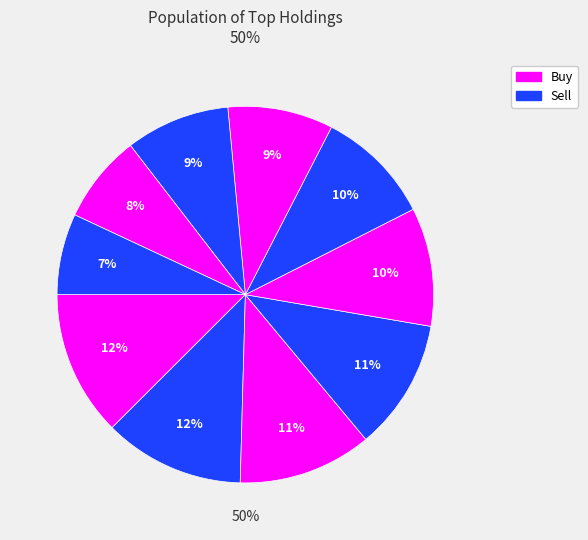

How many slices are in this pie chart?

10